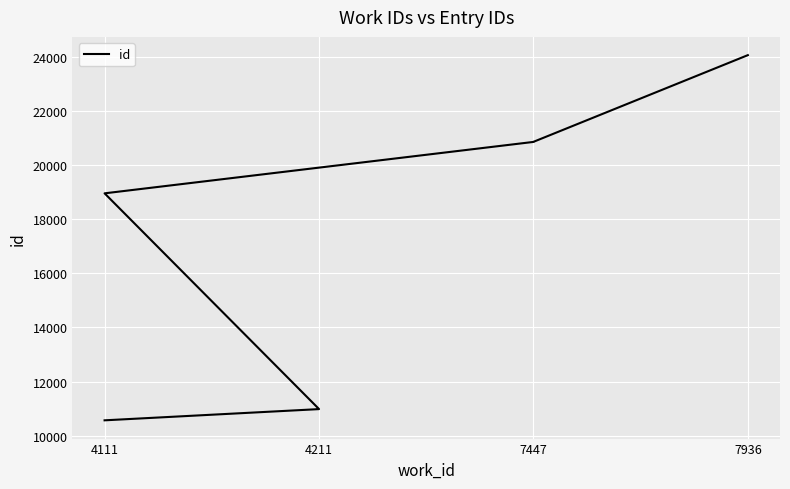

How many lines are shown in the chart?

1